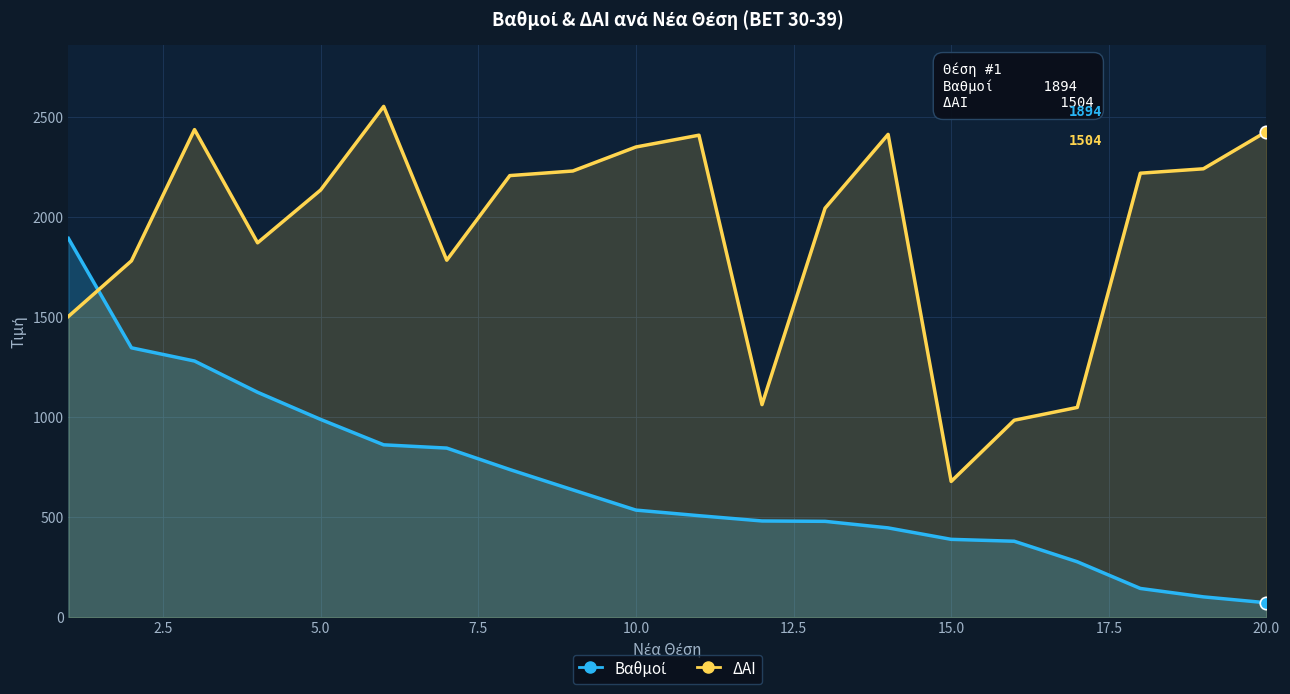

Which series has the largest total across all categories?

ΔΑΙ